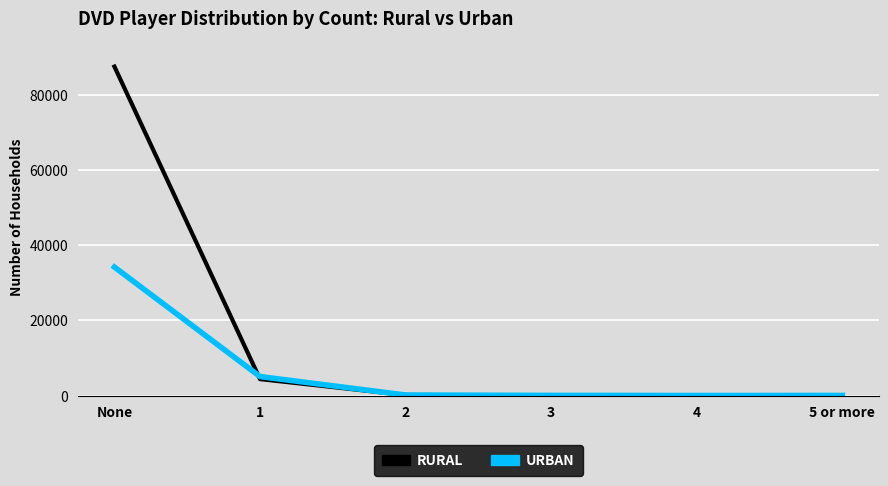

What is the total value across all series at None?

121610